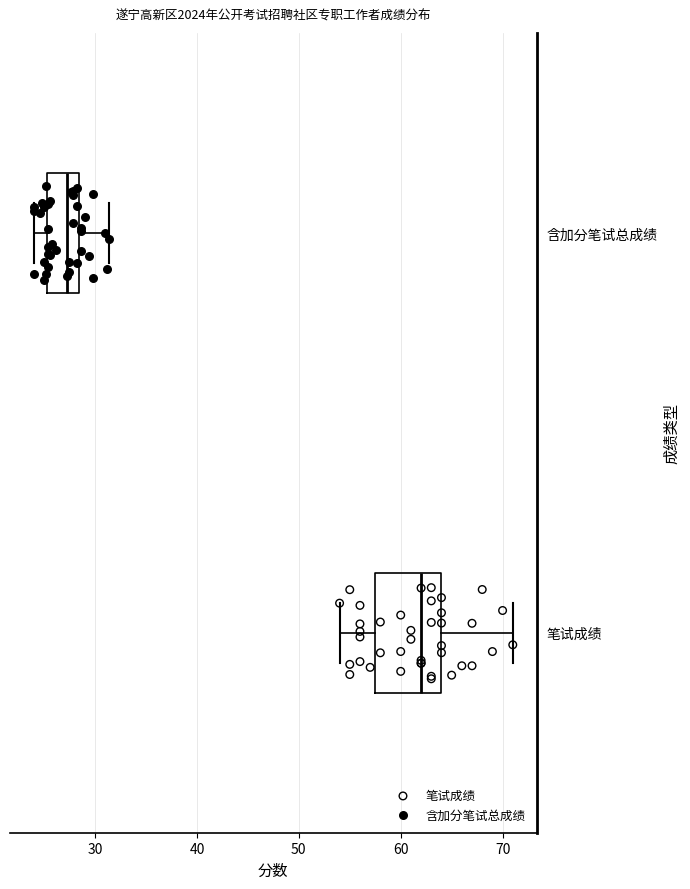

Which box's median line is the furthest to the left?

含加分笔试总成绩